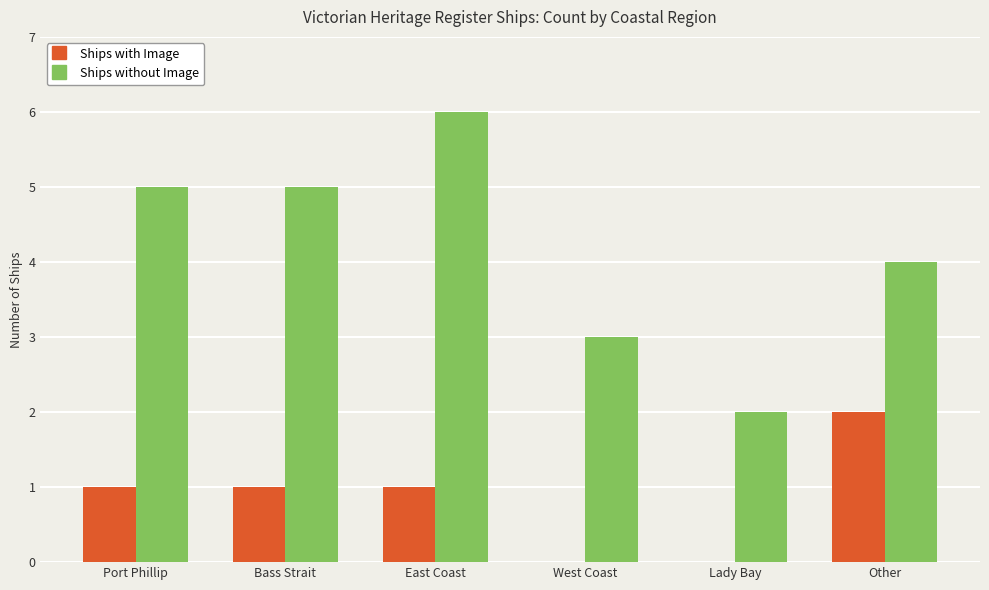

Reading left to right, what are all the values shown in this chart?

Ships with Image: 1	1	1	0	0	2
Ships without Image: 5	5	6	3	2	4